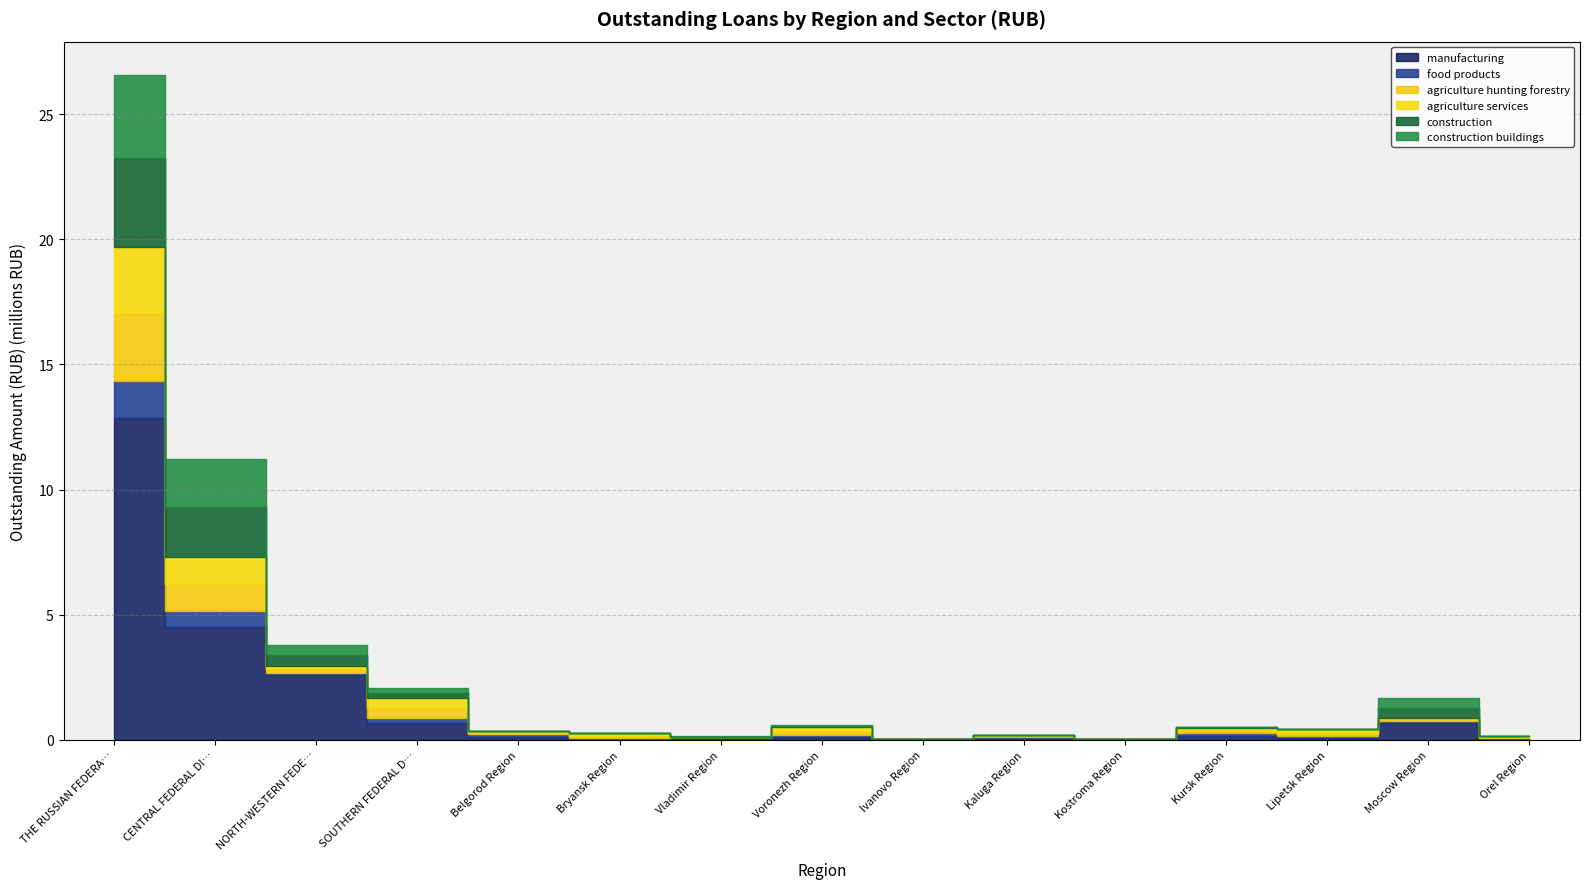

What is the sum of all agriculture hunting forestry values?

5075565